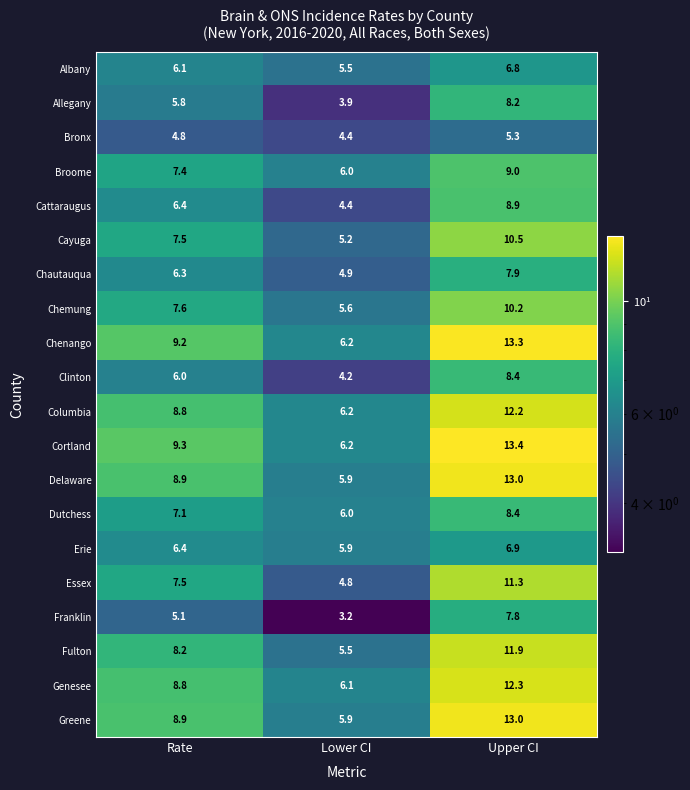

At which category does the chart reach its peak across all series?

Upper CI